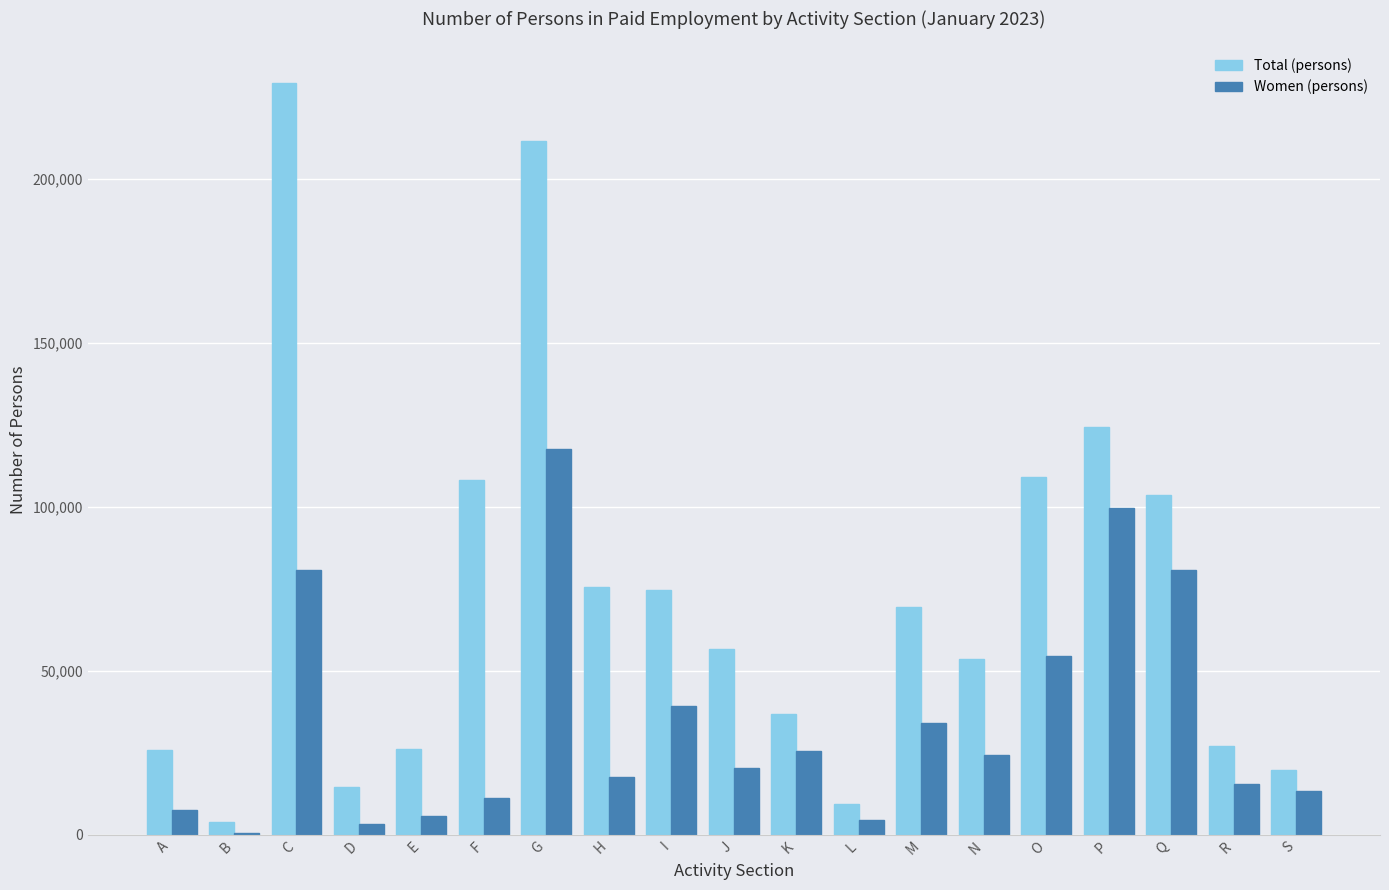

What is the difference between the Total (persons) values at E and M?

43543